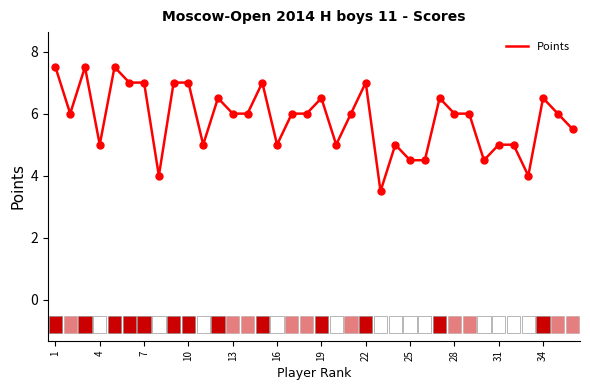

What is the difference between the maximum and minimum values?

4.0